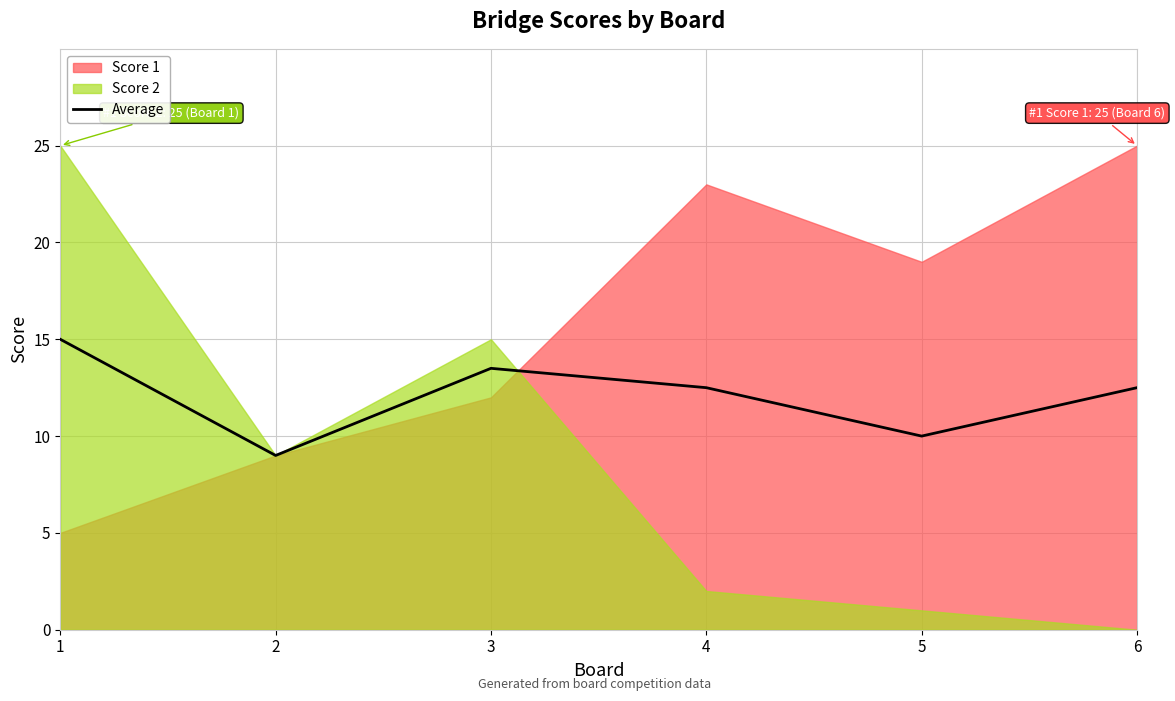

How many data points are above 12?

4